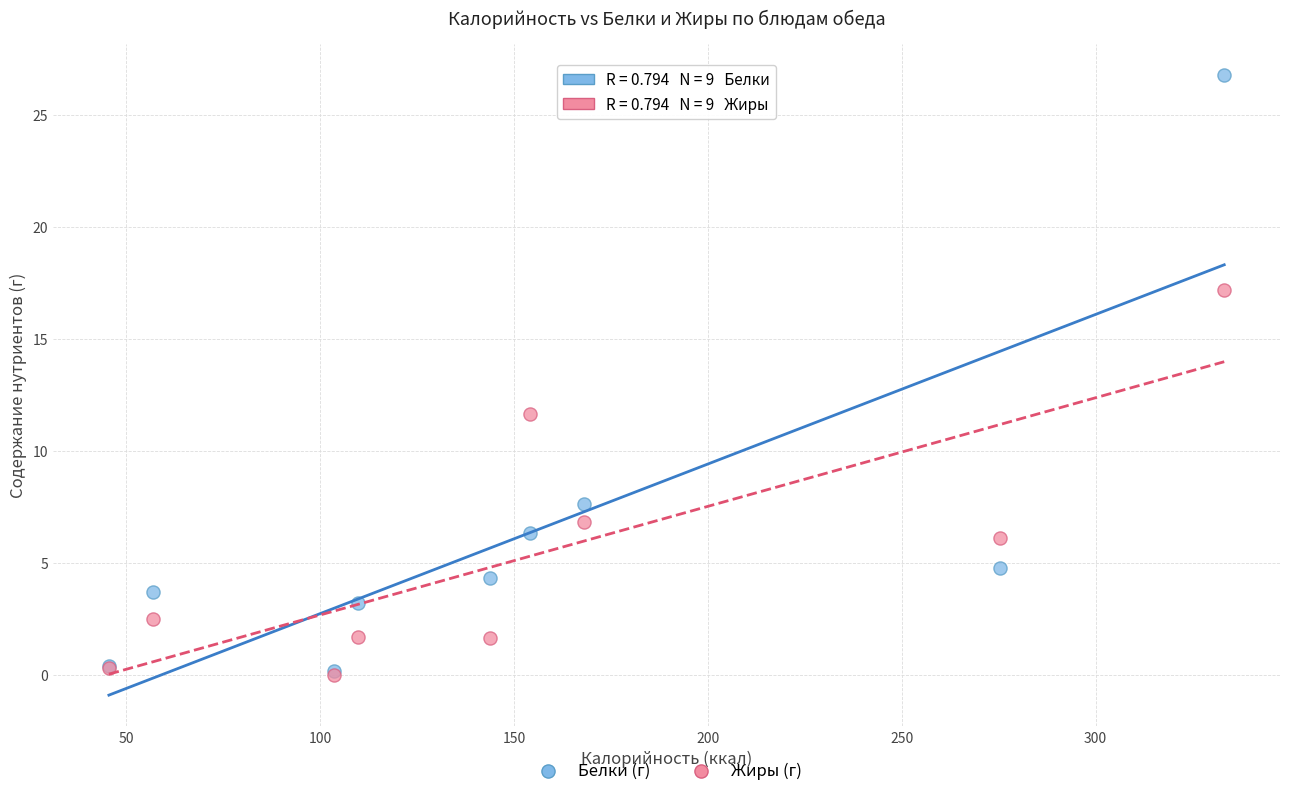

Across all series, what Y value is closest to 13?

11.6